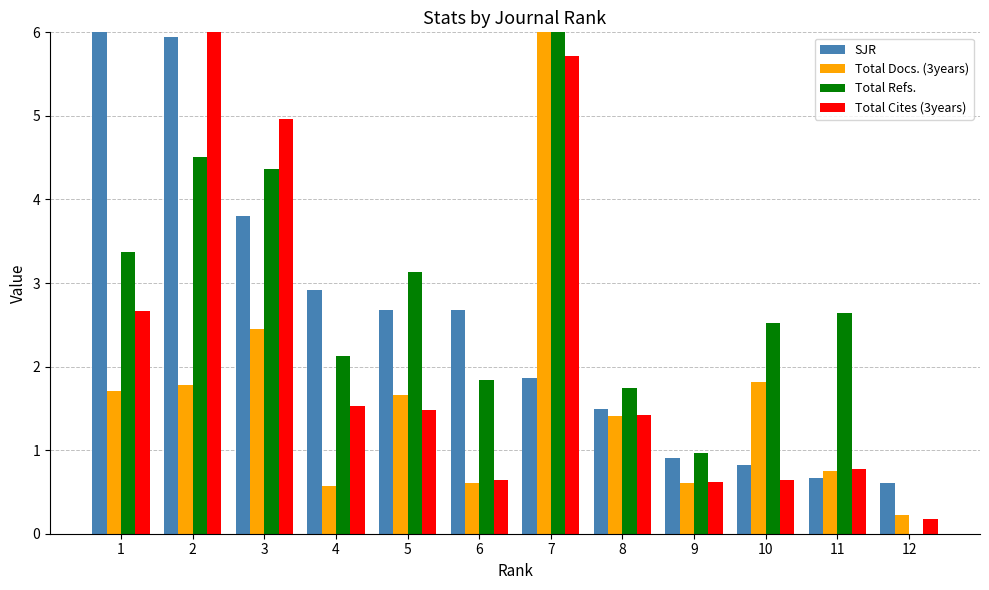

Are the bars grouped side by side (vs. stacked)?

Yes